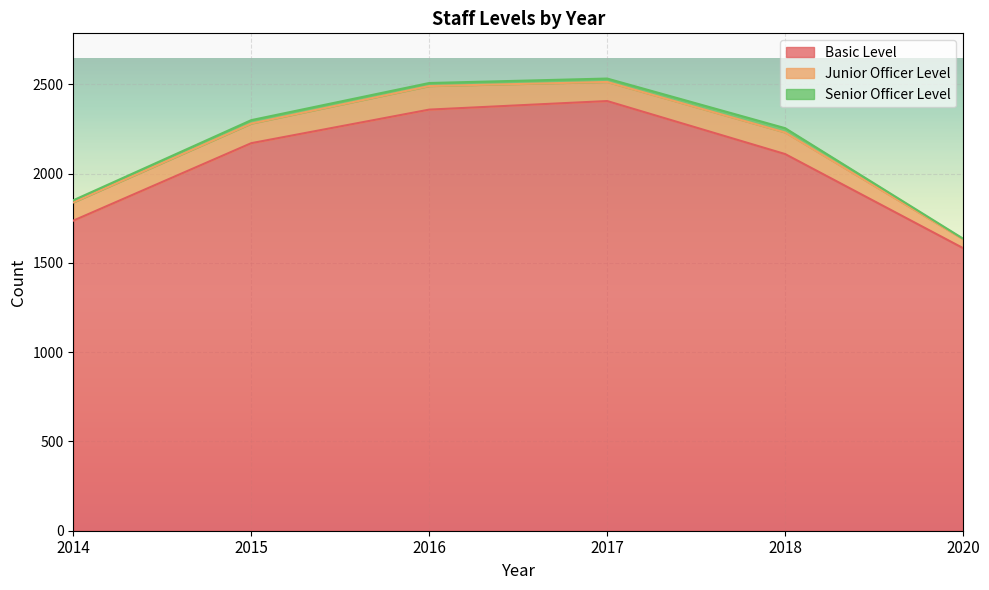

Which category has the highest value across all series?

2017